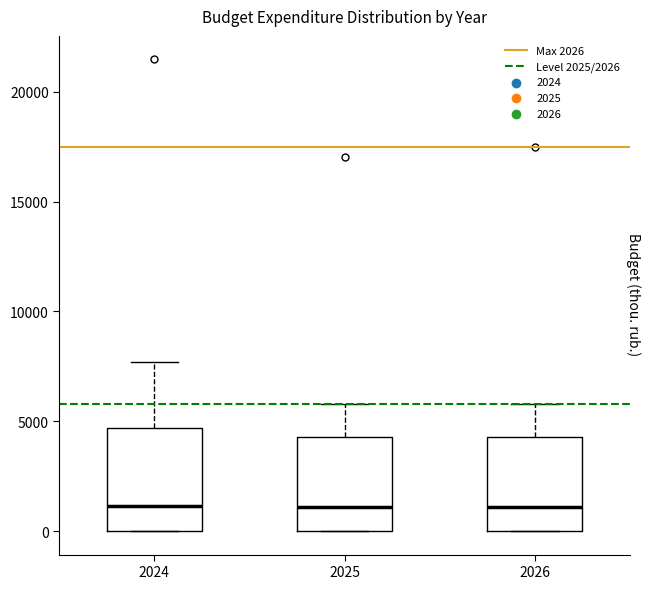

Reading left to right, transcribe this box plot: for each box, give where its median line is, the range the box spans, and where its two whiskers end, as read against the y-axis. The values are not printed on the chart, so give them approximately, as read against the axis.

2024: median 1000, box 0 to 4500, whiskers 0 to 7500
2025: median 1000, box 0 to 4500, whiskers 0 to 6000
2026: median 1000, box 0 to 4500, whiskers 0 to 6000